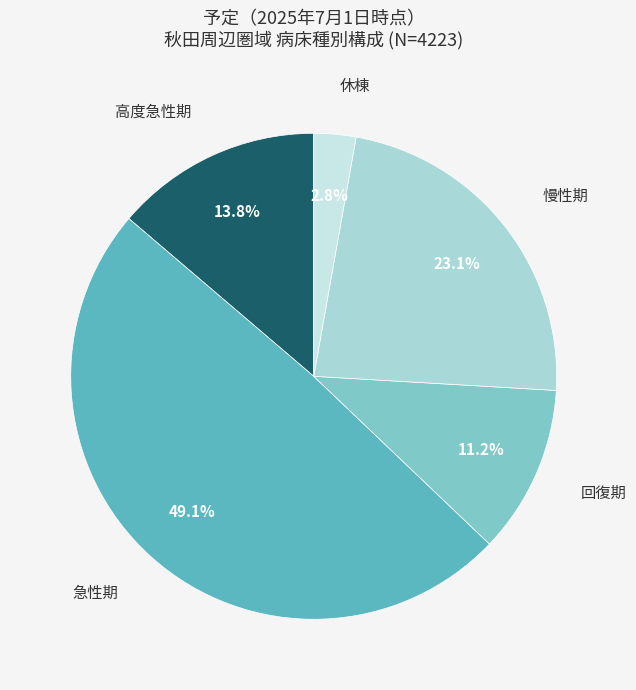

Which slice is the largest?

急性期